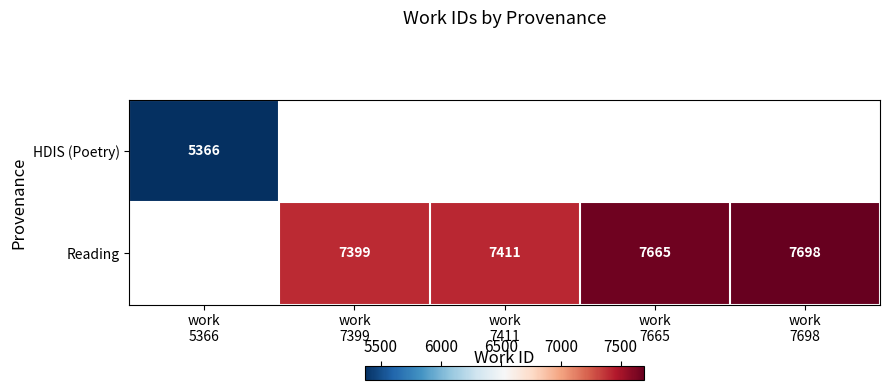

Which category has the lowest value across all series?

work
5366